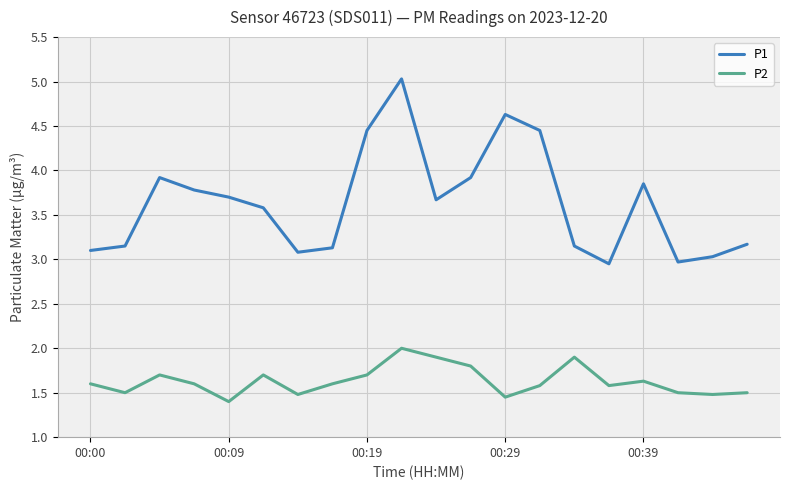

True or false: P1 and P2 cross at least once.

False